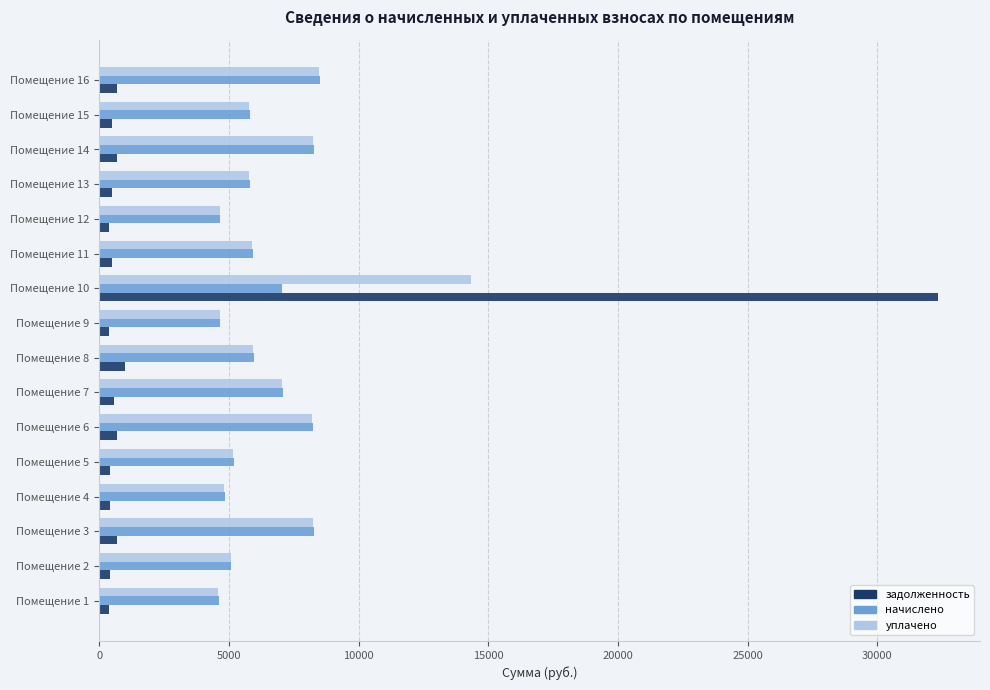

Which series has the widest spread of values?

задолженность